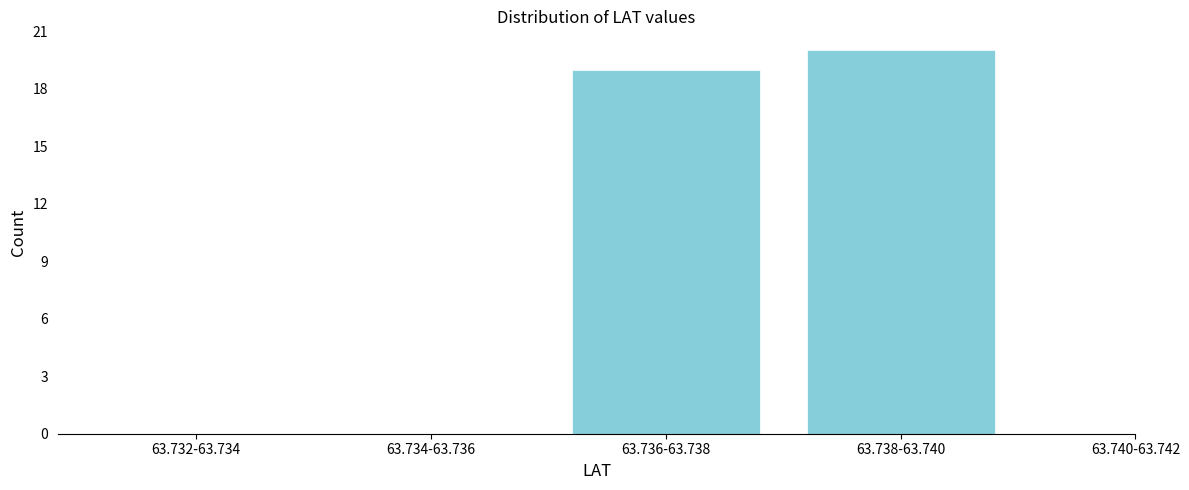

Reading left to right, list all the values displayed in this chart.

63.732-63.734=0	63.734-63.736=0	63.736-63.738=19	63.738-63.740=20